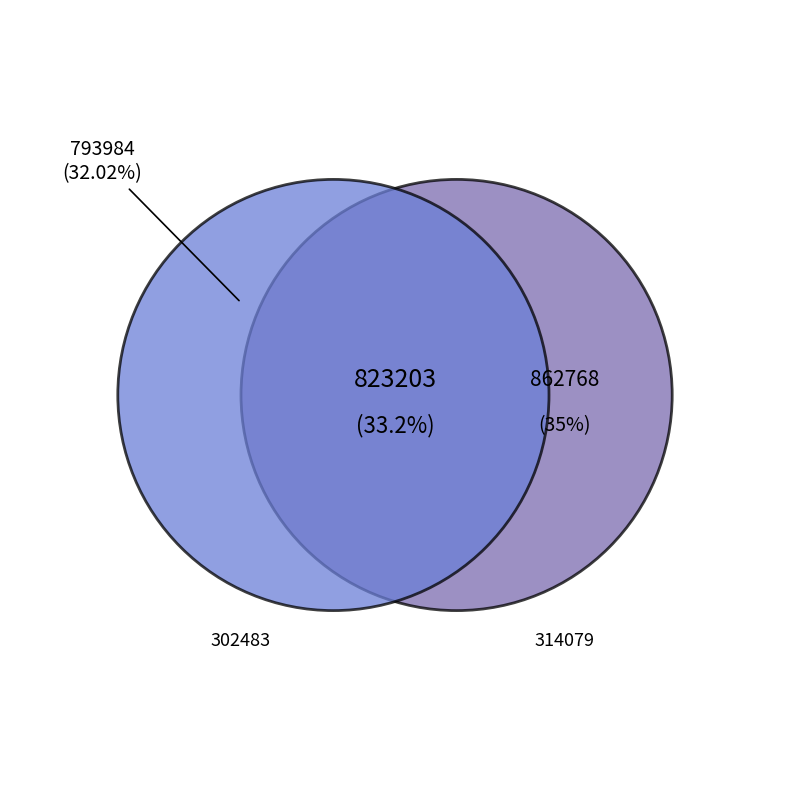

Is there any slice that represents more than half of the pie?

No